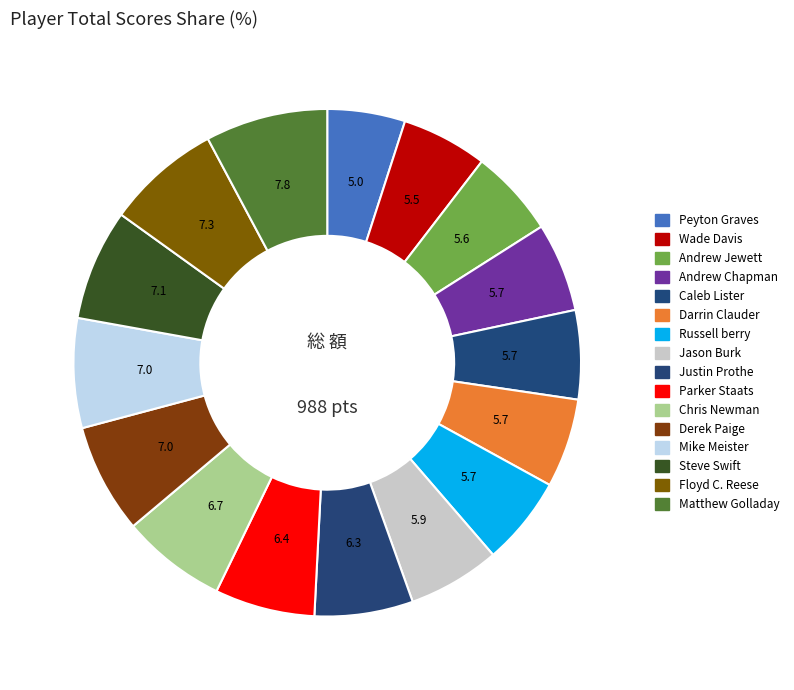

What is the change in value from Peyton Graves to Matthew Golladay?

+28